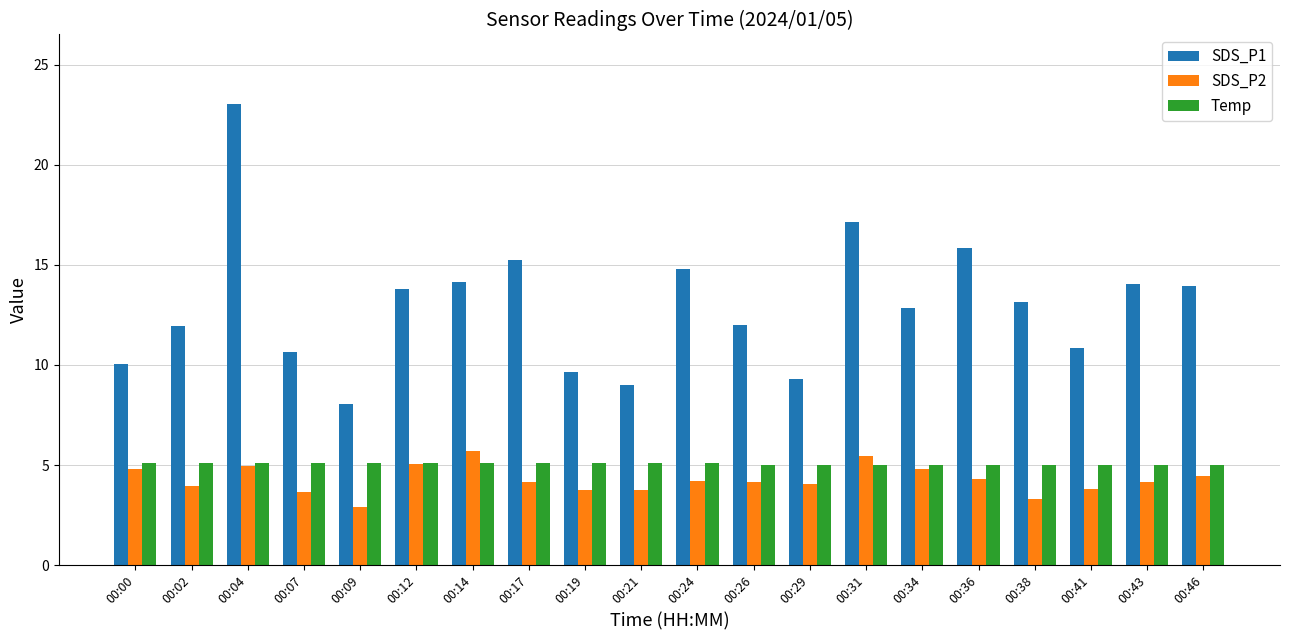

What is the approximate value of SDS_P1 at 00:43?

14.1